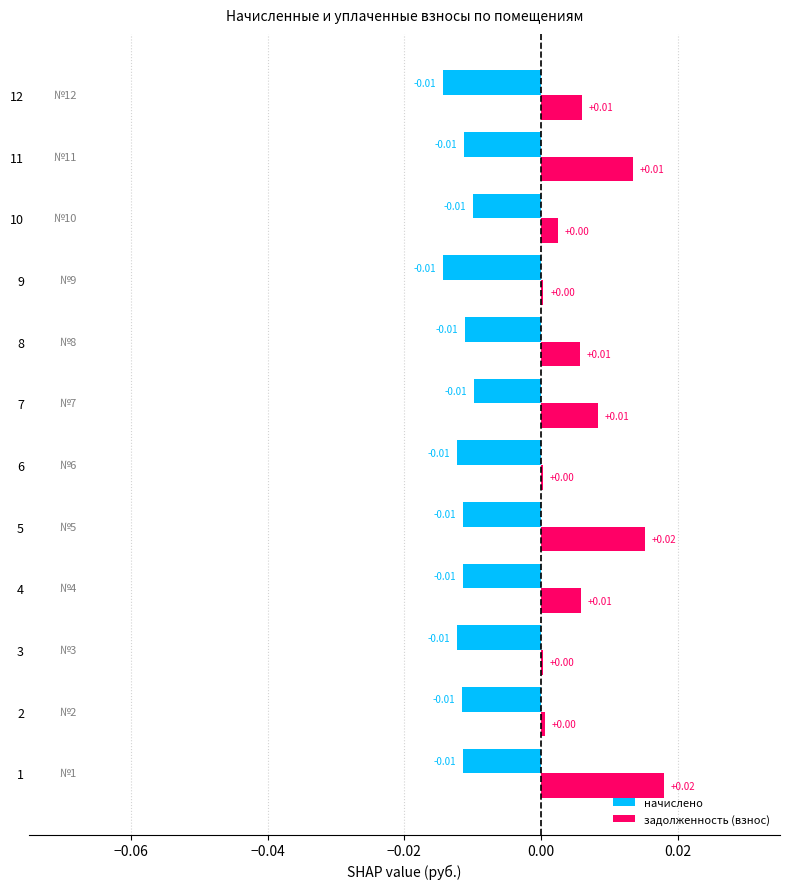

What is the sum of all задолженность (взнос) values?

0.1